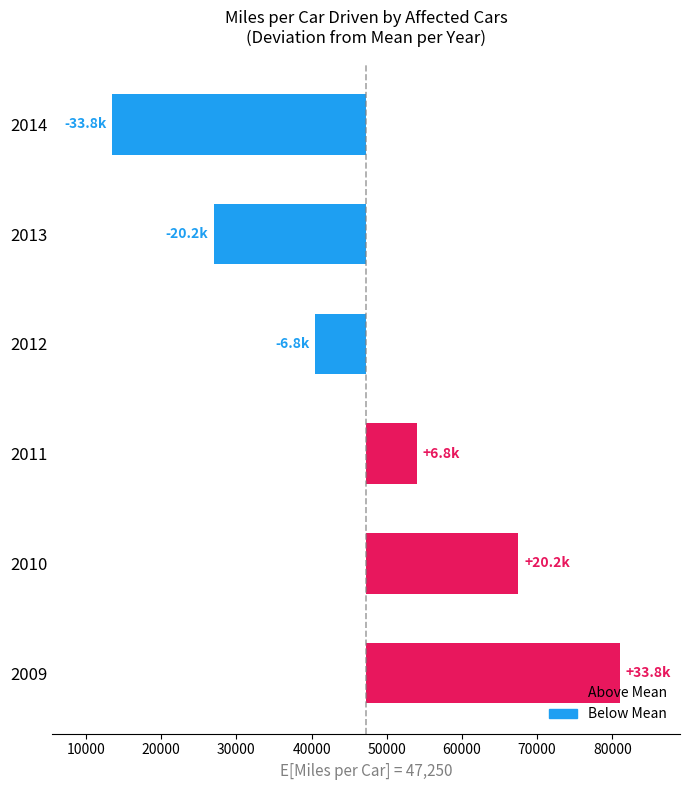

What is the smallest value displayed?

-33750